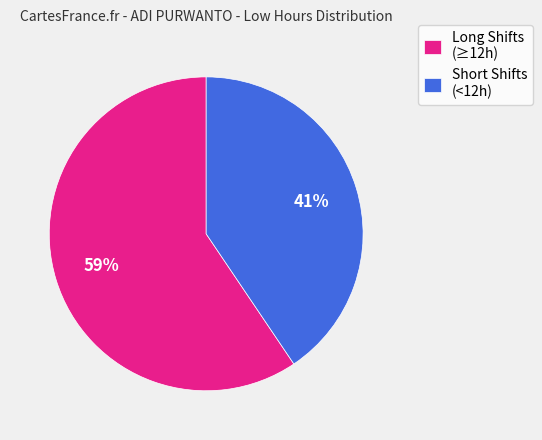

Which has a higher value, Short Shifts (<12h) or Long Shifts (≥12h)?

Long Shifts (≥12h)